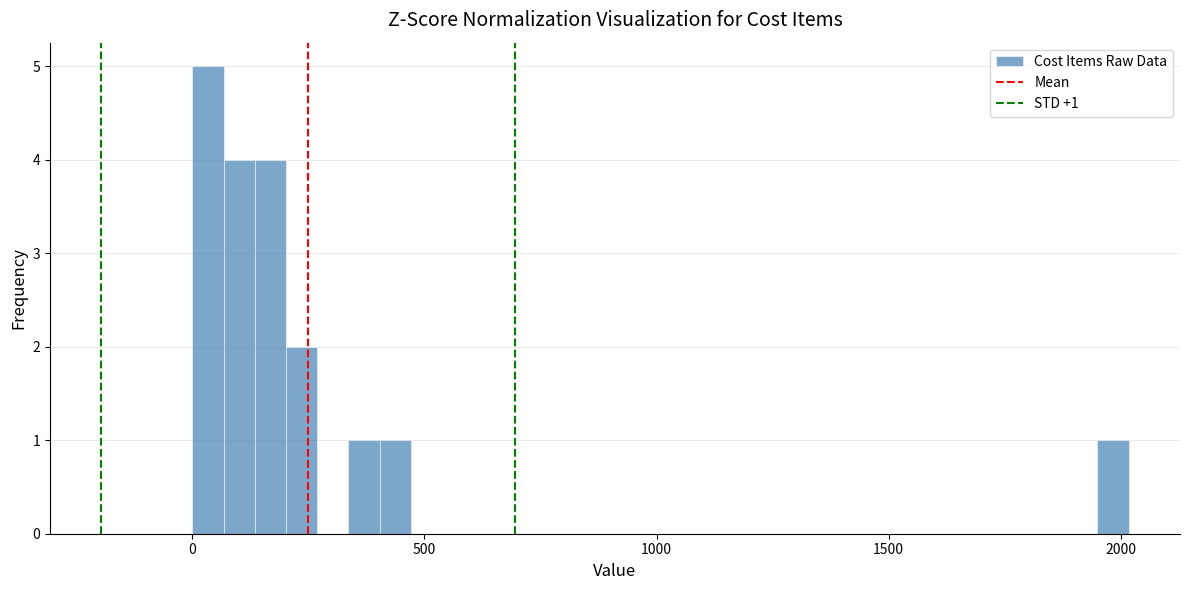

Read against the x-axis, roughly where is the centre of the tallest bar?

50